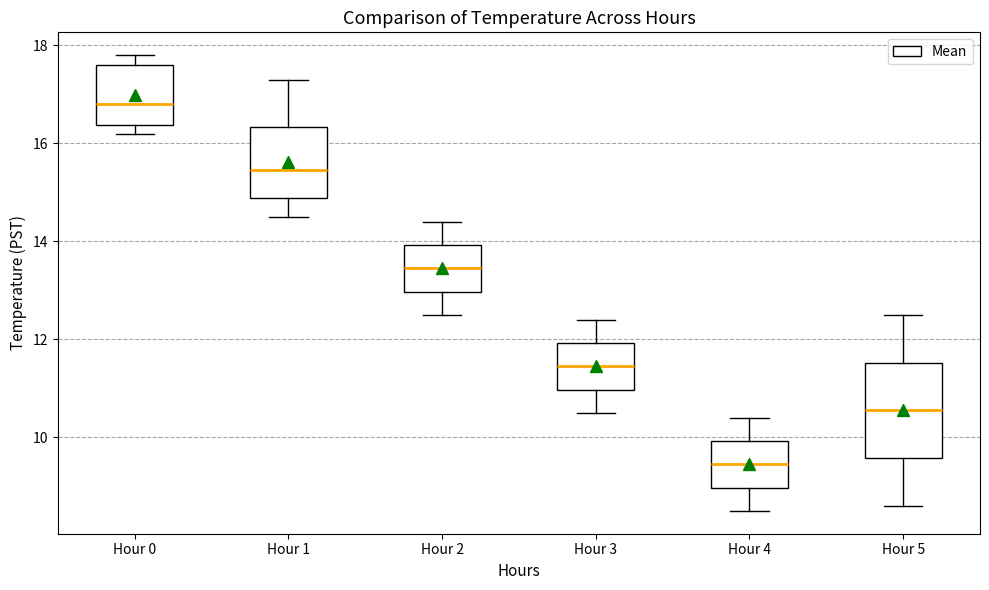

Which box's median line is the highest?

Hour 0